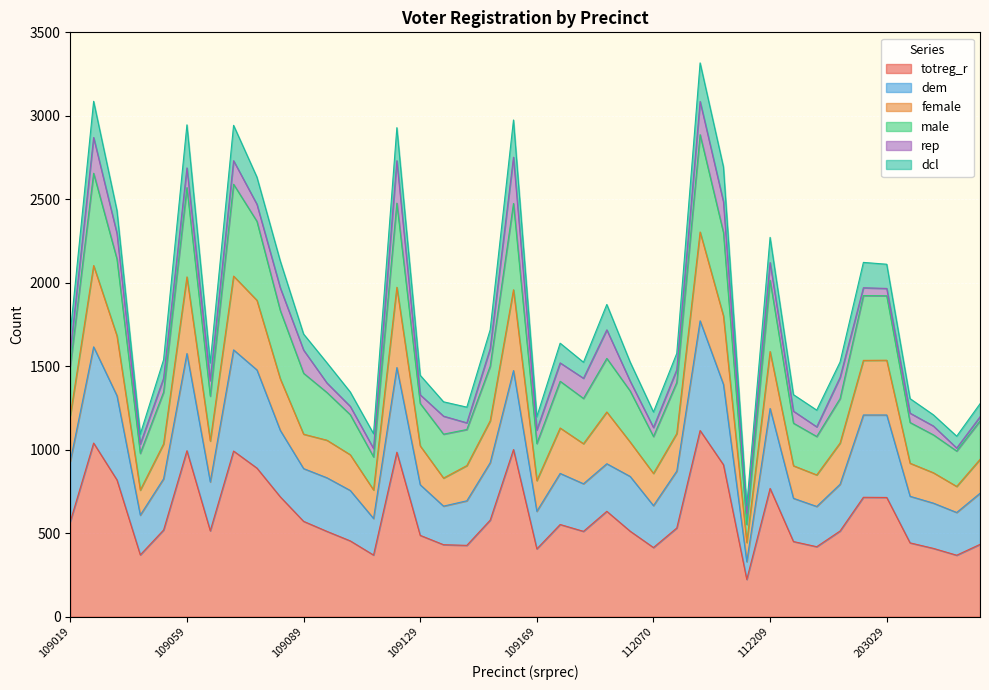

Does the chart display data point markers on the line(s)?

No